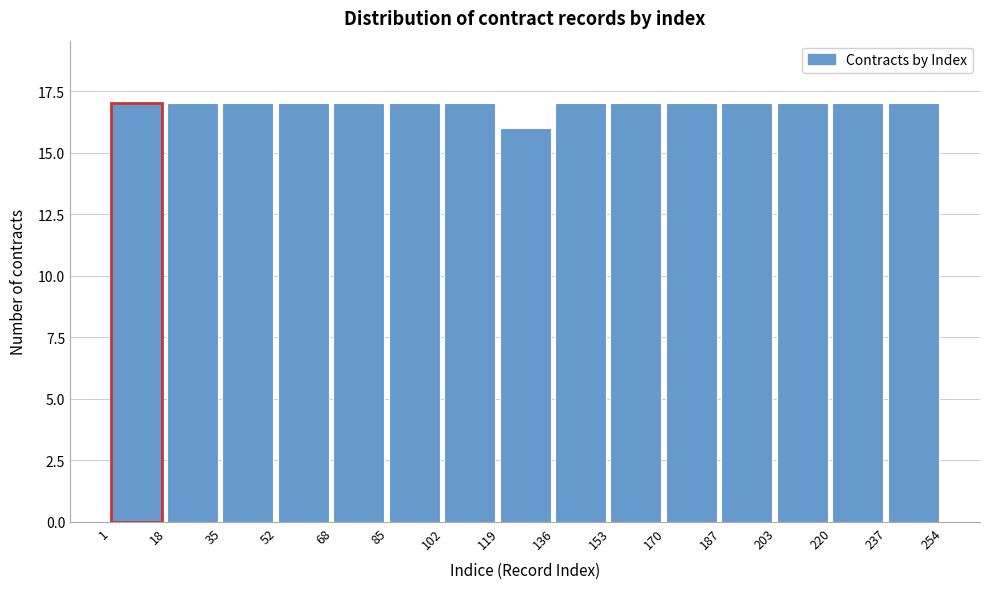

Reading left to right, list every bar in this chart as the range it spans on the x-axis followed by its height. The values are not printed on the chart, so give them approximately, as read against the axis.

1 to 18: 17
18 to 35: 17
35 to 52: 17
52 to 68: 17
68 to 85: 17
85 to 102: 17
102 to 119: 17
119 to 136: 16
136 to 153: 17
153 to 170: 17
170 to 187: 17
187 to 203: 17
203 to 220: 17
220 to 237: 17
237 to 254: 17